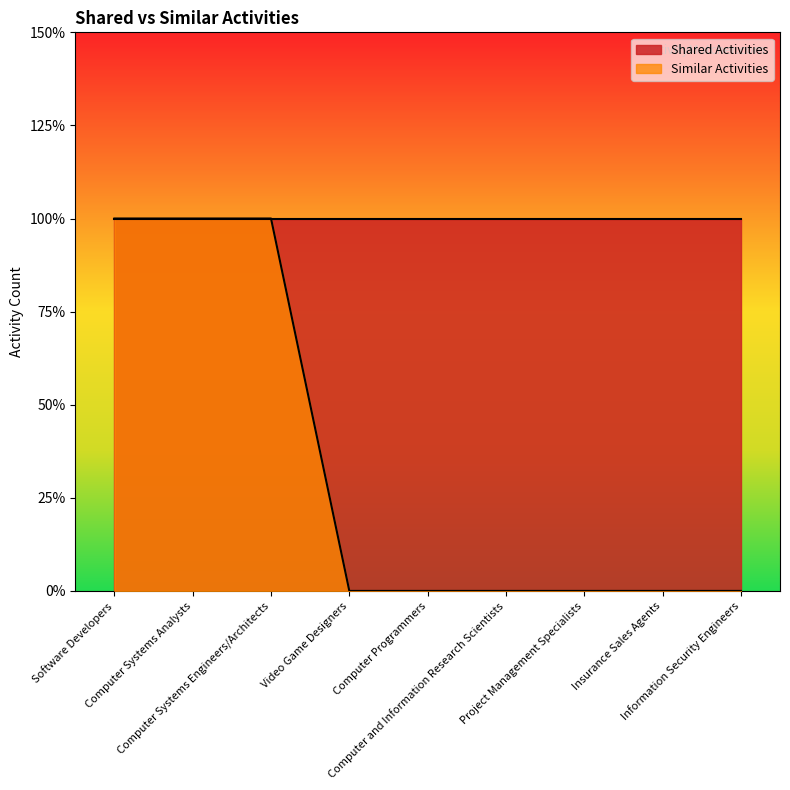

Rank the categories by value from highest to lowest.

Software Developers, Computer Systems Analysts, Computer Systems Engineers/Architects, Video Game Designers, Computer Programmers, Computer and Information Research Scientists, Project Management Specialists, Insurance Sales Agents, Information Security Engineers